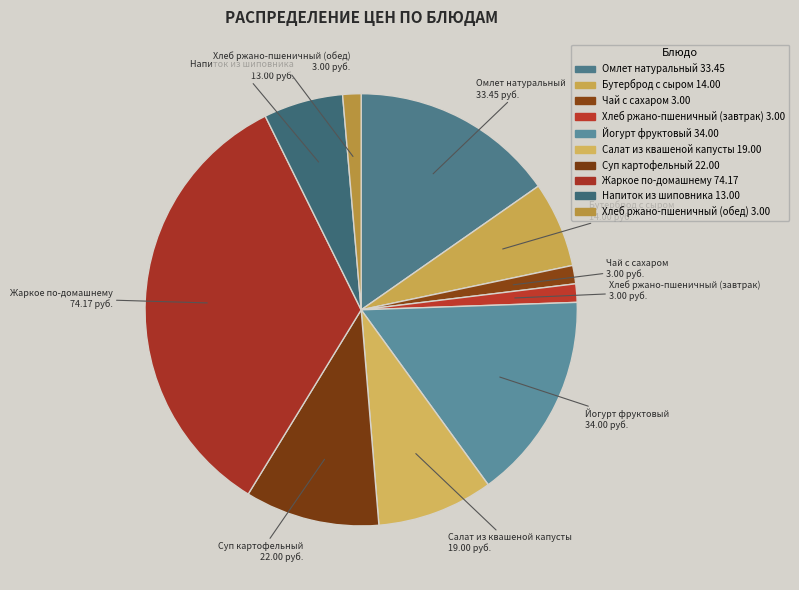

The Салат из квашеной капусты slice represents 9% of the pie. True or false?

True